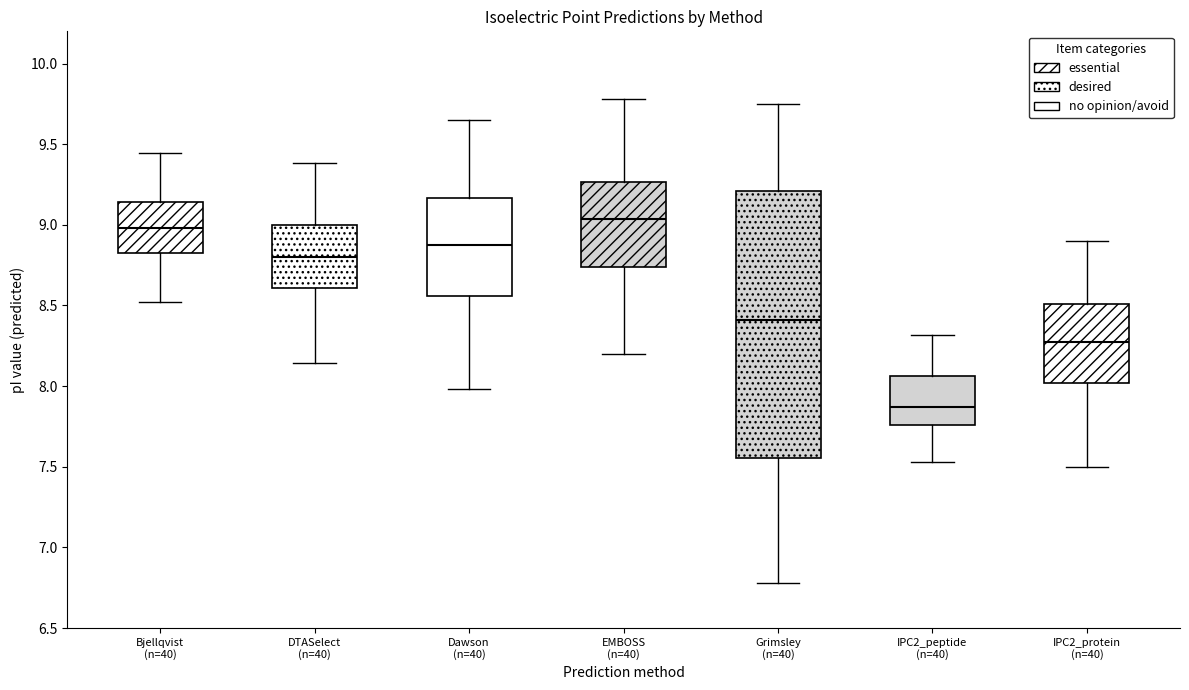

Reading left to right, read every box against the y-axis: the position of its median line, the range the box covers, and the ends of its whiskers. The values are not printed on the chart, so give them approximately, as read against the axis.

Bjellqvist (n=40): median 9.00, box 8.85 to 9.15, whiskers 8.50 to 9.45
DTASelect (n=40): median 8.80, box 8.60 to 9.00, whiskers 8.15 to 9.40
Dawson (n=40): median 8.85, box 8.55 to 9.15, whiskers 8.00 to 9.65
EMBOSS (n=40): median 9.05, box 8.75 to 9.25, whiskers 8.20 to 9.80
Grimsley (n=40): median 8.40, box 7.55 to 9.20, whiskers 6.80 to 9.75
IPC2_peptide (n=40): median 7.85, box 7.75 to 8.05, whiskers 7.55 to 8.30
IPC2_protein (n=40): median 8.25, box 8.00 to 8.50, whiskers 7.50 to 8.90